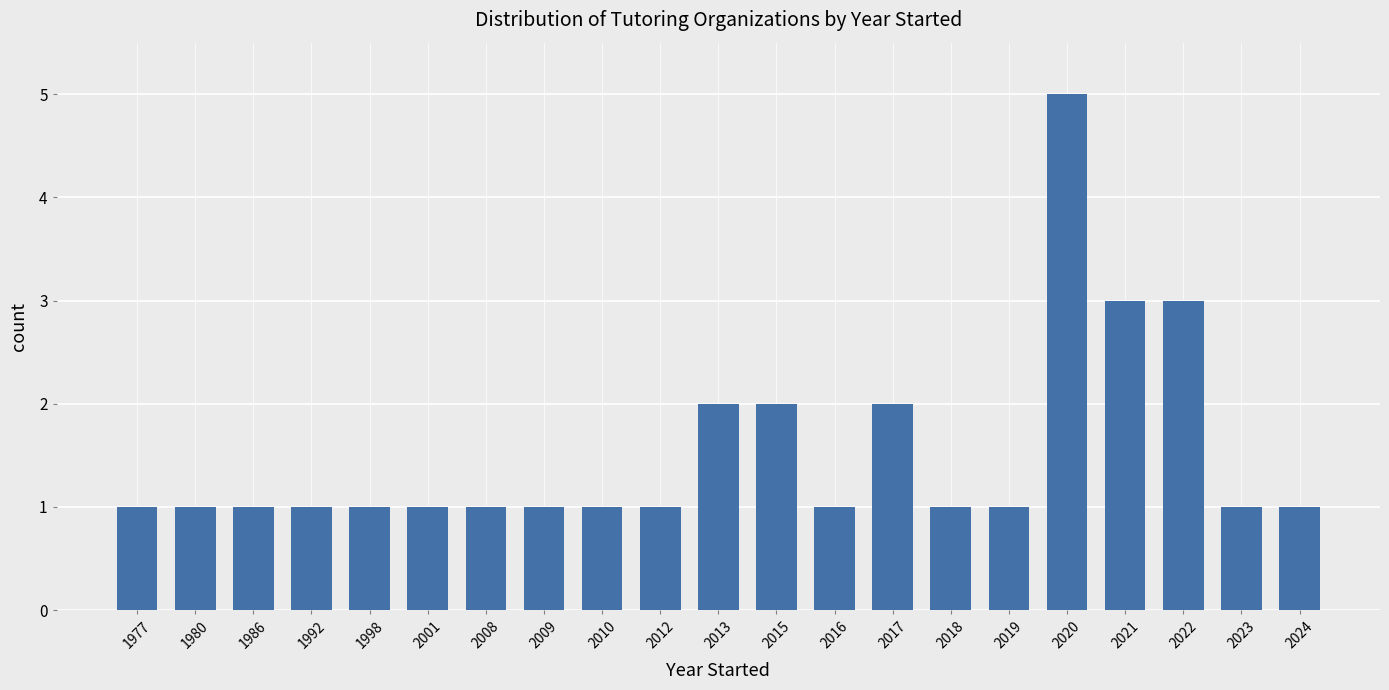

What is the change in value from 2008 to 2013?

+1